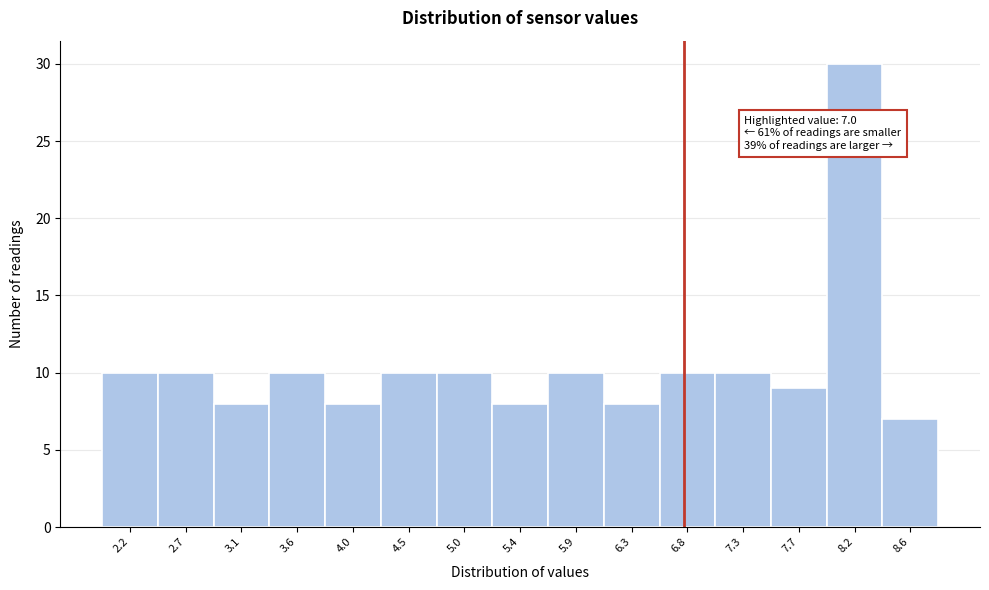

Reading left to right, extract all data points from this chart.

2.2=10	2.7=10	3.1=8	3.6=10	4.0=8	4.5=10	5.0=10	5.4=8	5.9=10	6.3=8	6.8=10	7.3=10	7.7=9	8.2=30	8.6=7